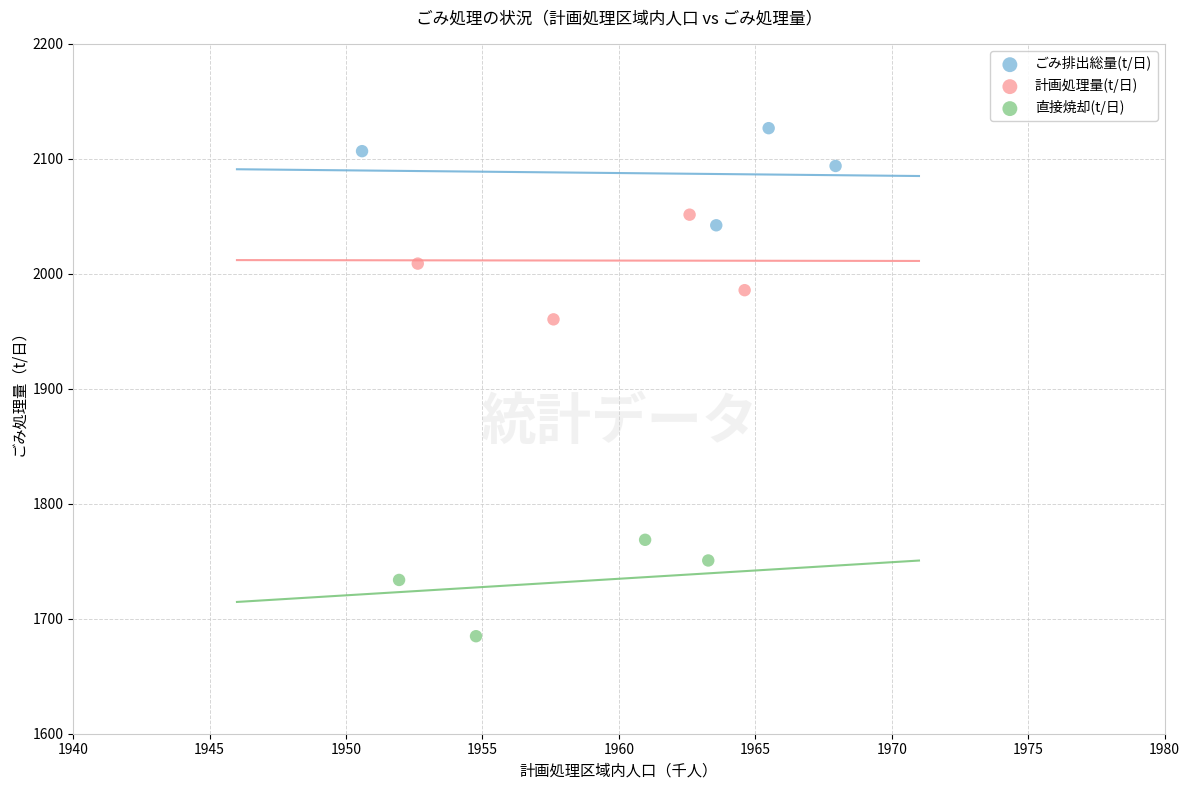

What are all the series names shown in the legend?

ごみ排出総量(t/日), 計画処理量(t/日), 直接焼却(t/日)